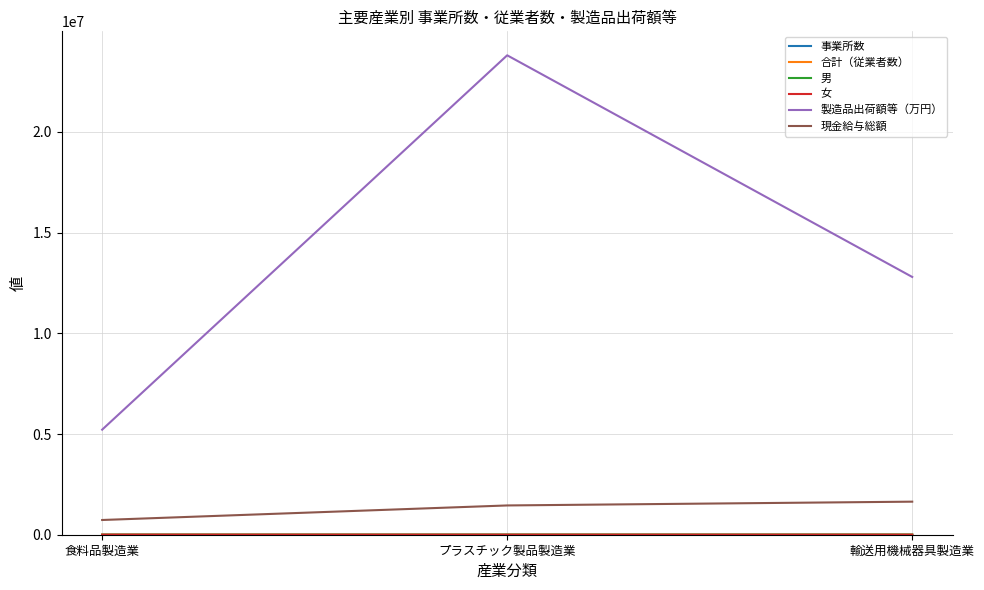

What is the lowest value of the 製造品出荷額等（万円） series?

5216215